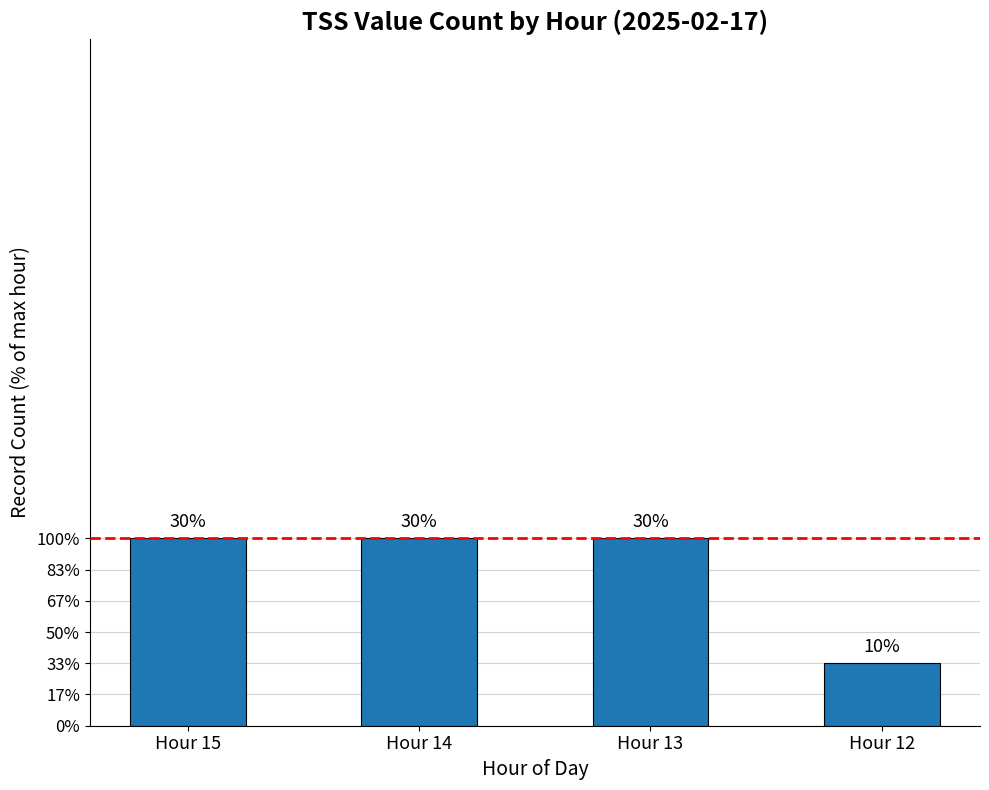

Rank the categories by value from highest to lowest.

Hour 15, Hour 14, Hour 13, Hour 12